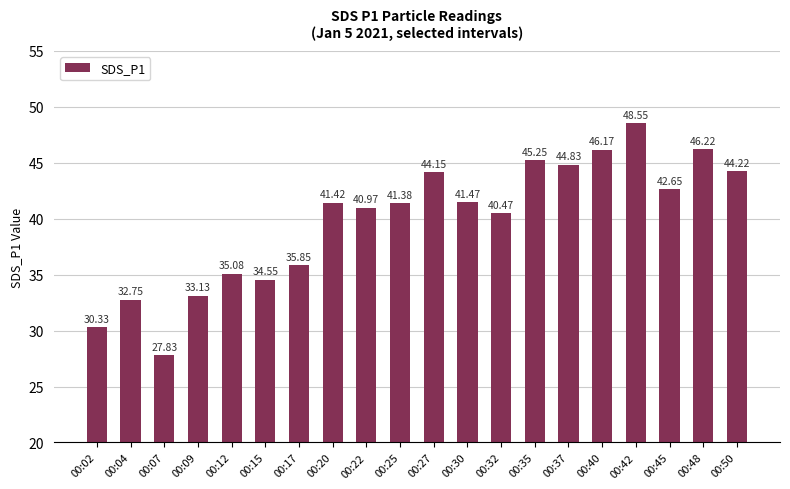

Where is the data nearest to the value 38?

00:17